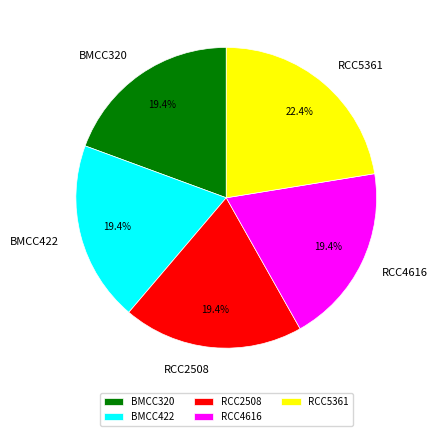

Is it true that RCC4616 is 33% of the pie?

False